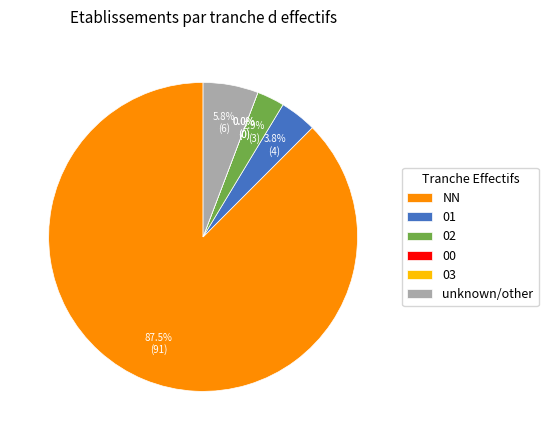

How many slices are in this pie chart?

6